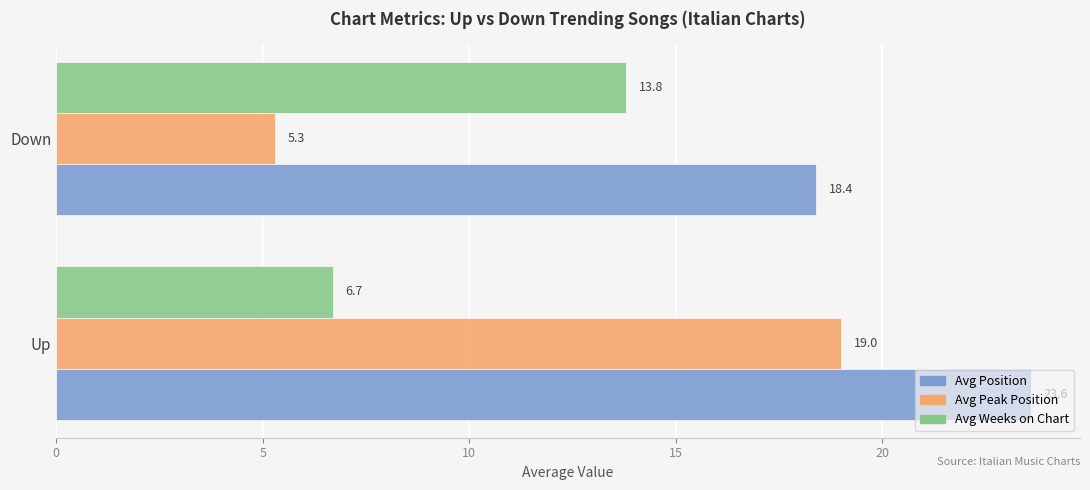

What is the average value of the Avg Position series?

21.0